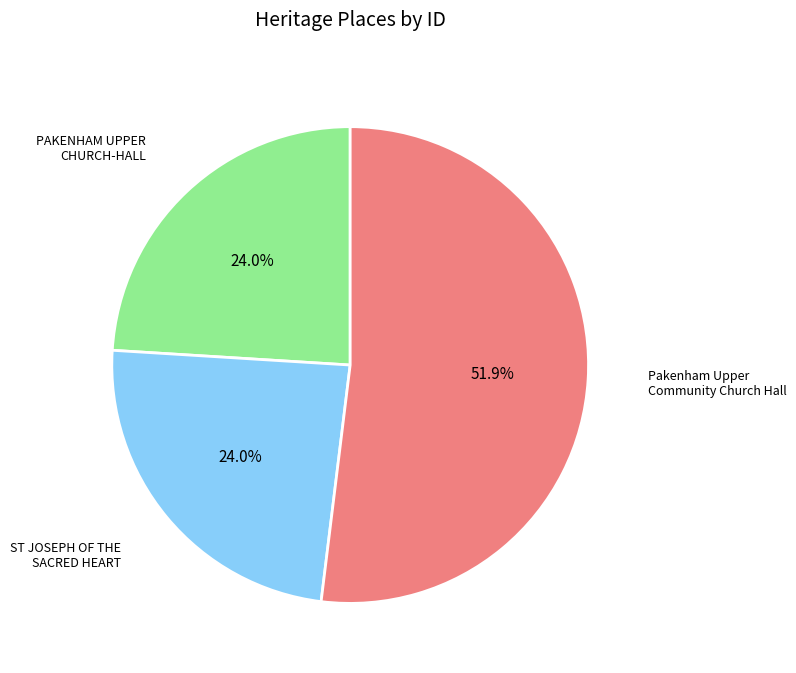

Does any single category account for the majority?

Yes